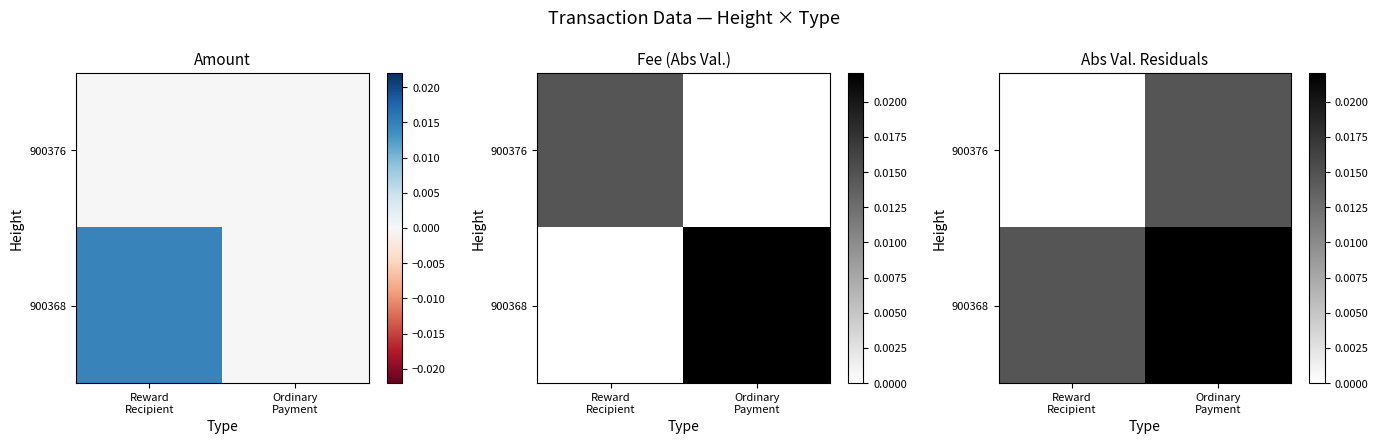

Rank the series by their maximum value, from lowest to highest.

900376, 900368